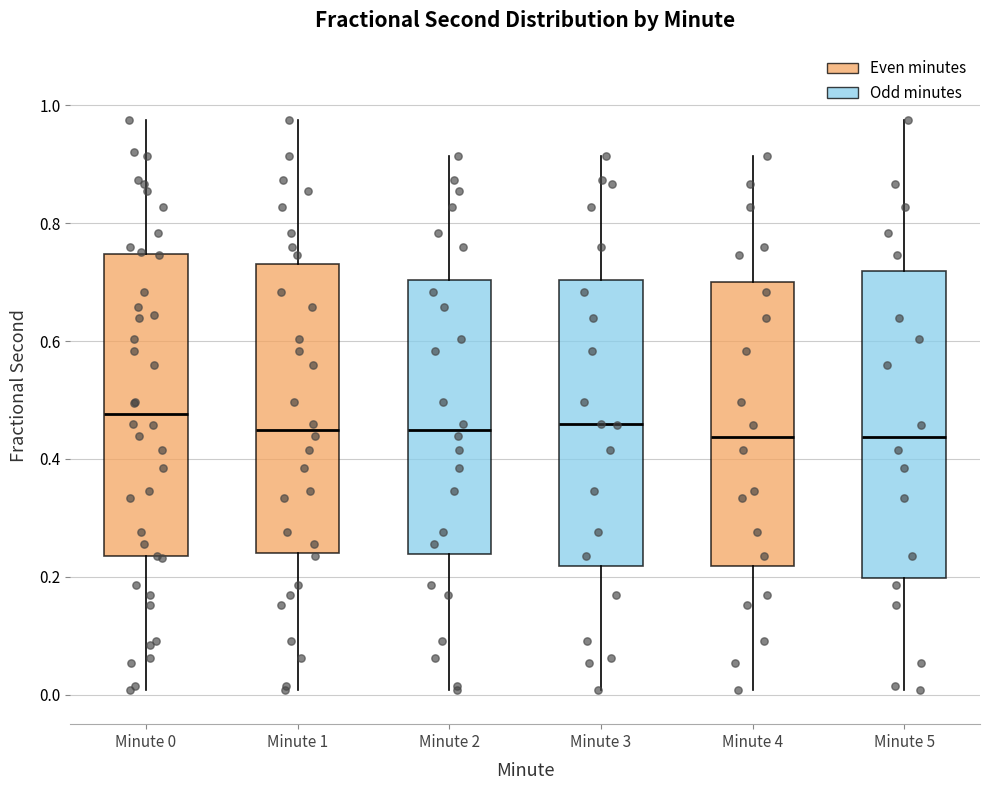

Where is the upper edge of the box for Minute 3 on the y-axis? The values are not printed on the chart, so give them approximately, as read against the axis.

0.70